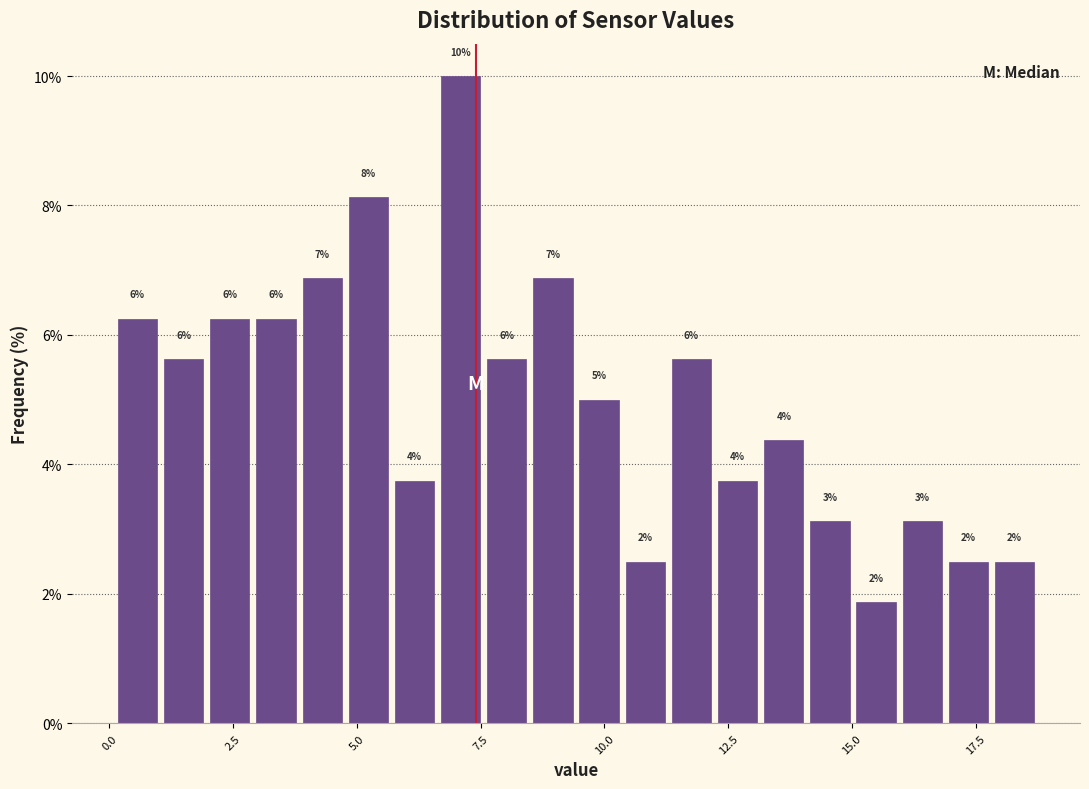

Read against the x-axis, roughly where is the centre of the tallest bar?

7.0